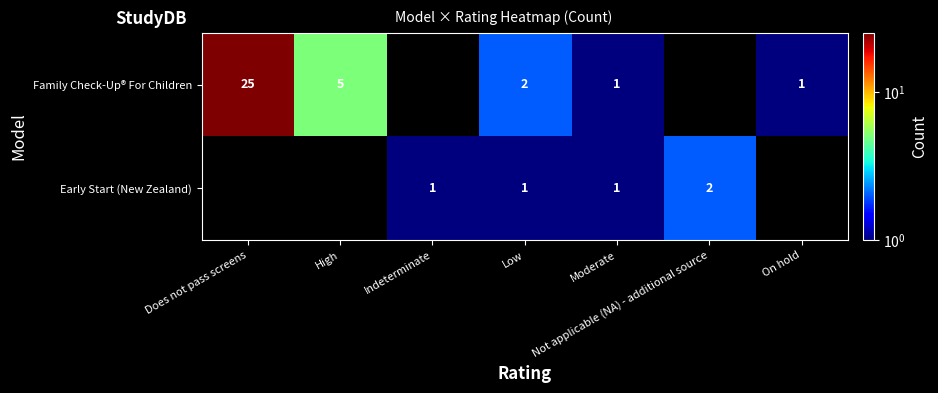

Which category has the highest value across all series?

Does not pass screens